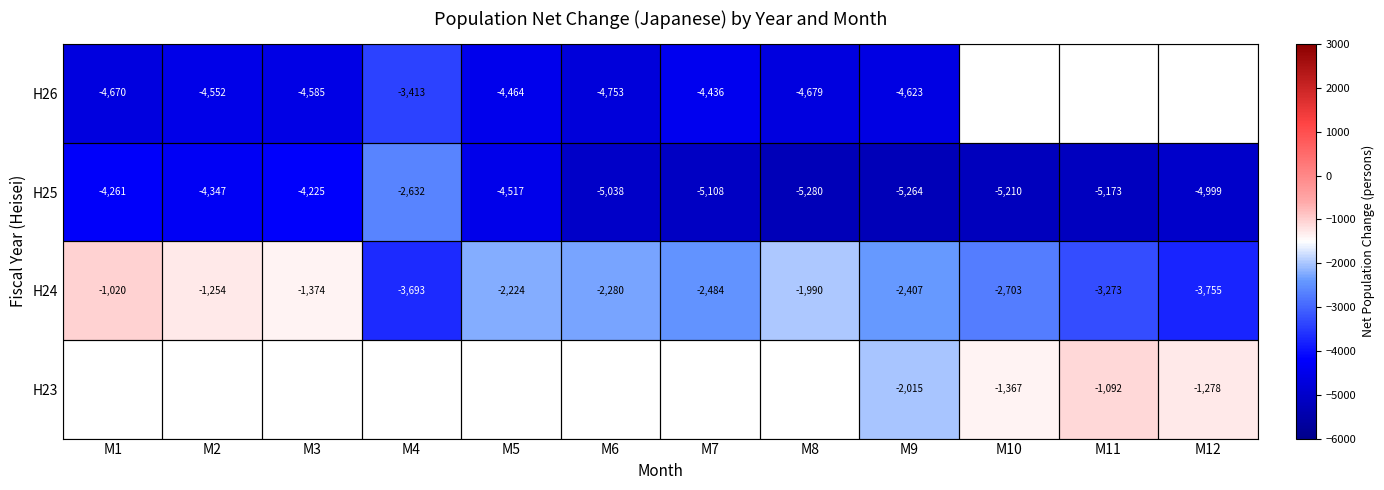

What is the difference between the maximum and minimum values in the H25 series?

2648